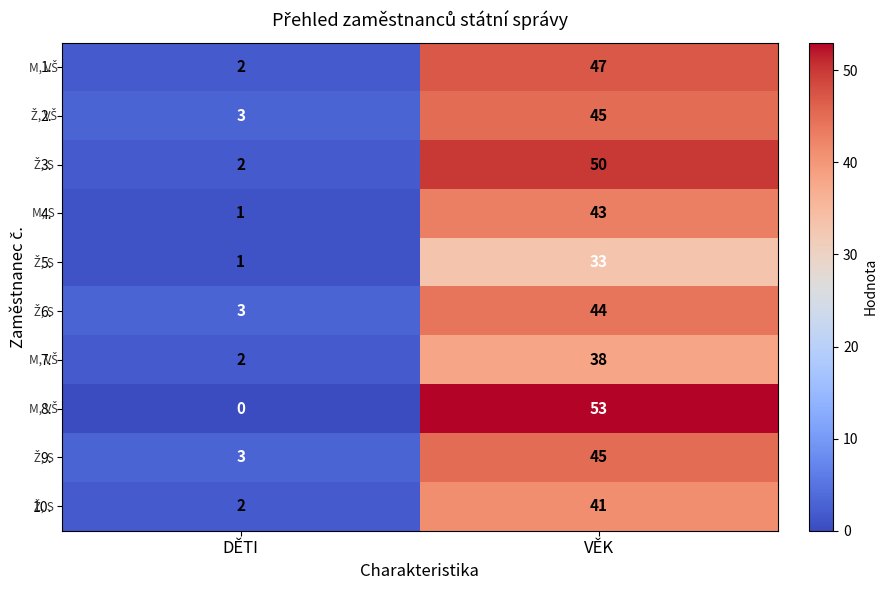

Reading right to left, list all the values displayed in this chart.

1.: 47	2
2.: 45	3
3.: 50	2
4.: 43	1
5.: 33	1
6.: 44	3
7.: 38	2
8.: 53	0
9.: 45	3
10.: 41	2